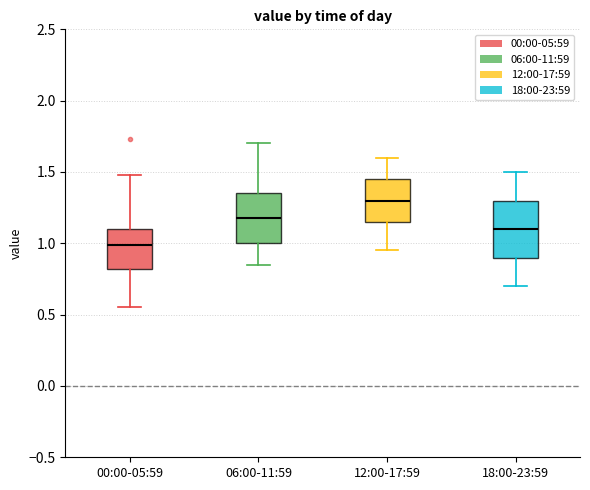

Where is the upper edge of the box for 12:00-17:59 on the y-axis? The values are not printed on the chart, so give them approximately, as read against the axis.

1.45